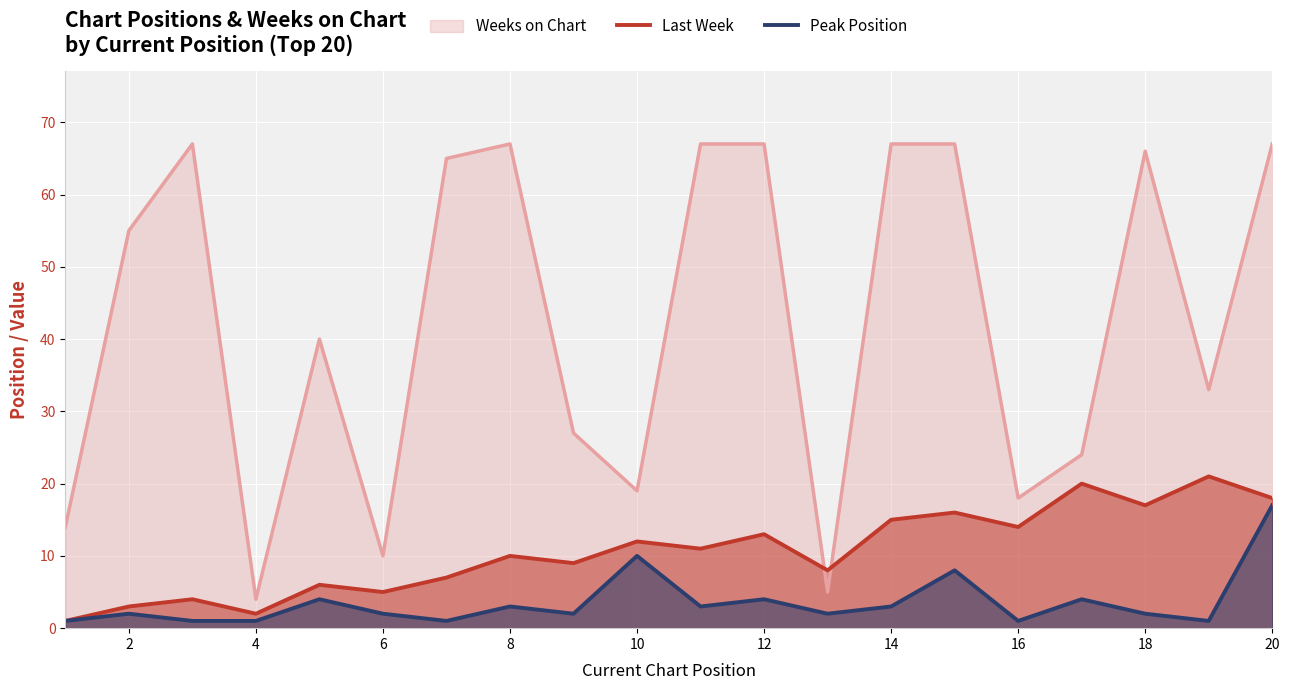

Where is the first local maximum for Peak Position?

2